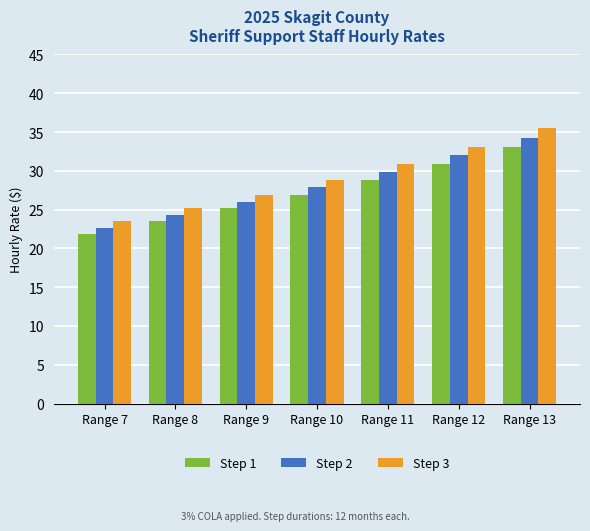

What is the total value across all series at Range 11?

89.6